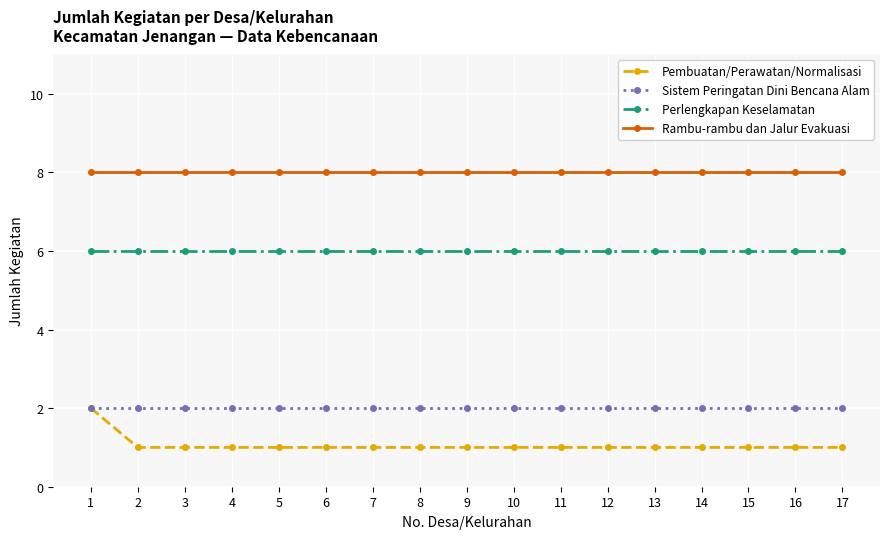

The value of Sistem Peringatan Dini Bencana Alam at 9 is 1. True or false?

False